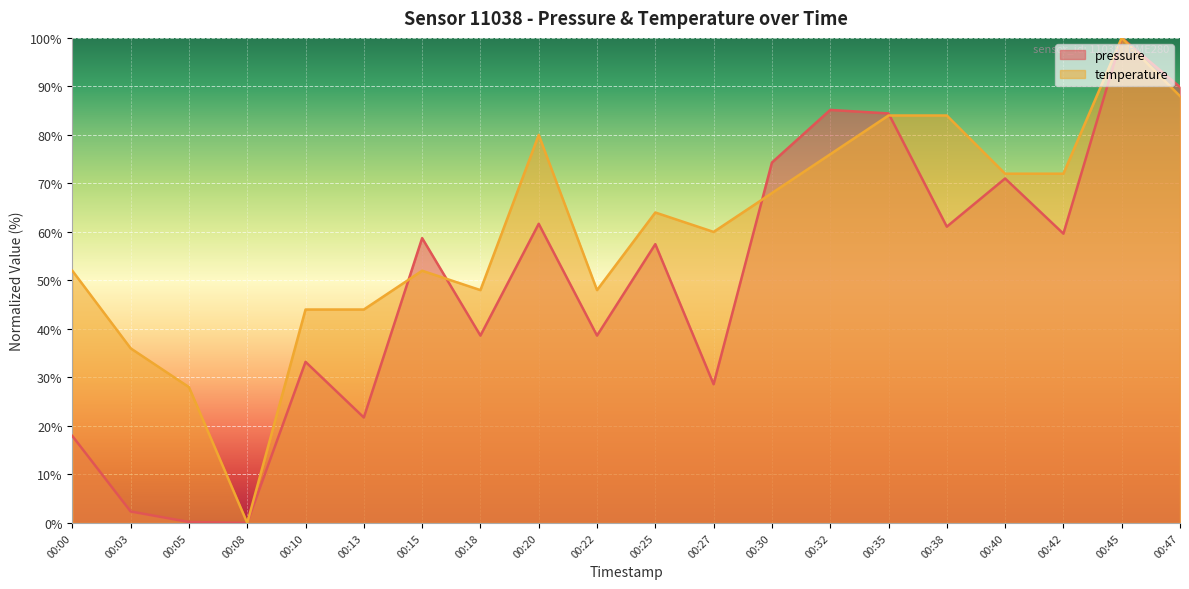

What is the total value across all series at 00:20?

141.7